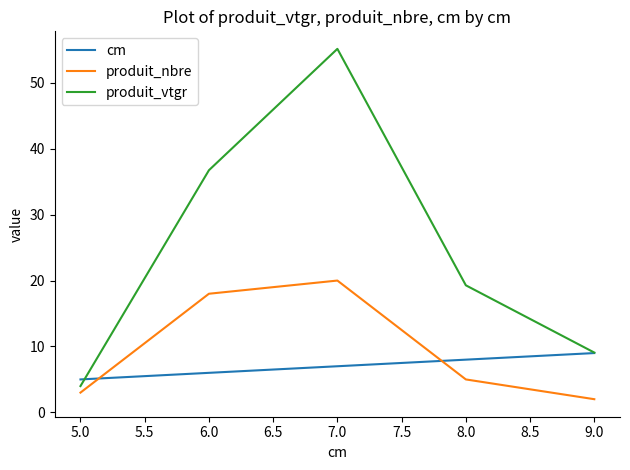

List the series in order of their peak value, highest first.

produit_vtgr, produit_nbre, cm